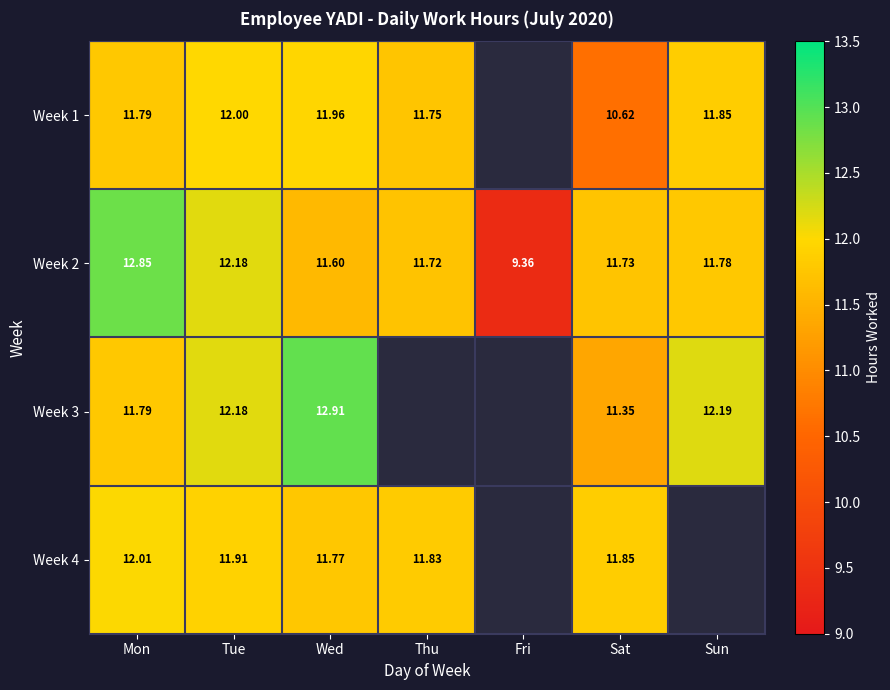

The Week 4 series shows 12.0 at Mon. True or false?

True